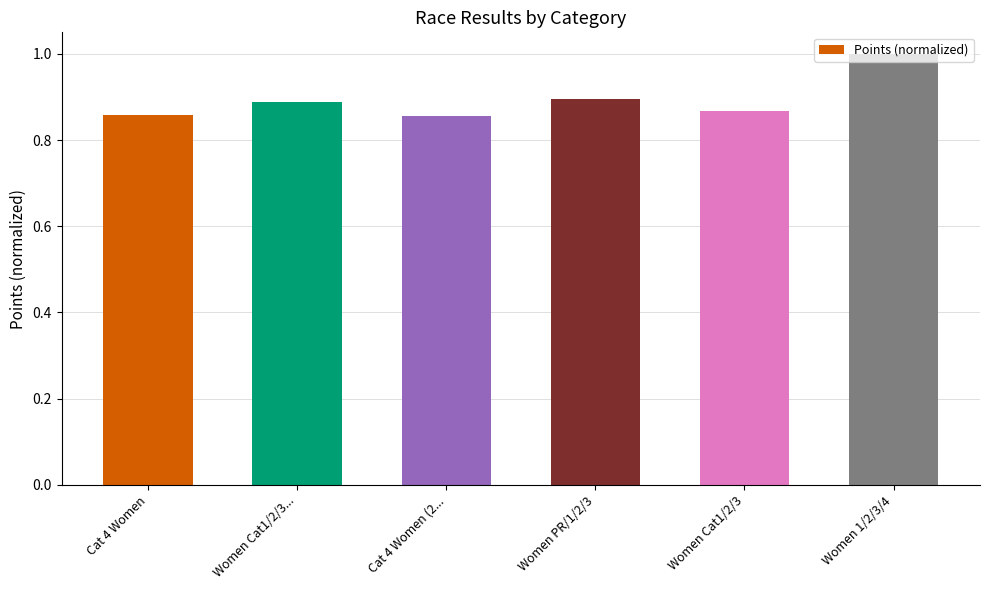

What is the difference between the maximum and second lowest values?

0.1